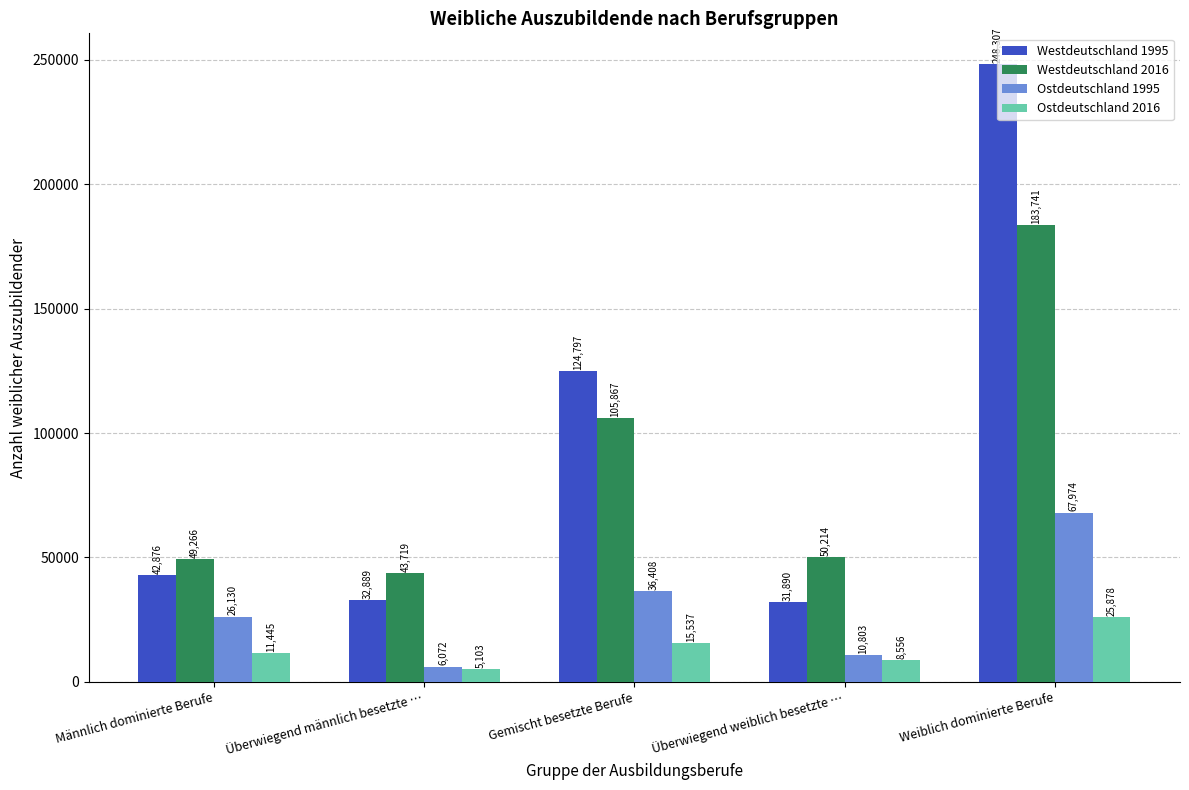

Reading left to right, extract all data points from this chart.

Westdeutschland 1995: 42876	32889	124797	31890	248307
Westdeutschland 2016: 49266	43719	105867	50214	183741
Ostdeutschland 1995: 26130	6072	36408	10803	67974
Ostdeutschland 2016: 11445	5103	15537	8556	25878